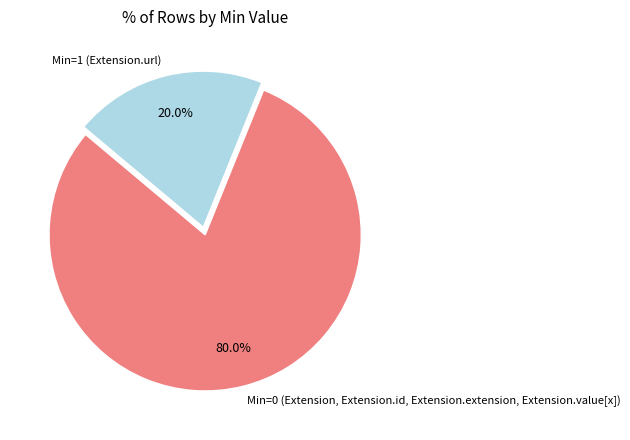

What is the largest slice in the pie chart?

Min=0 (Extension, Extension.id, Extension.extension, Extension.value[x])